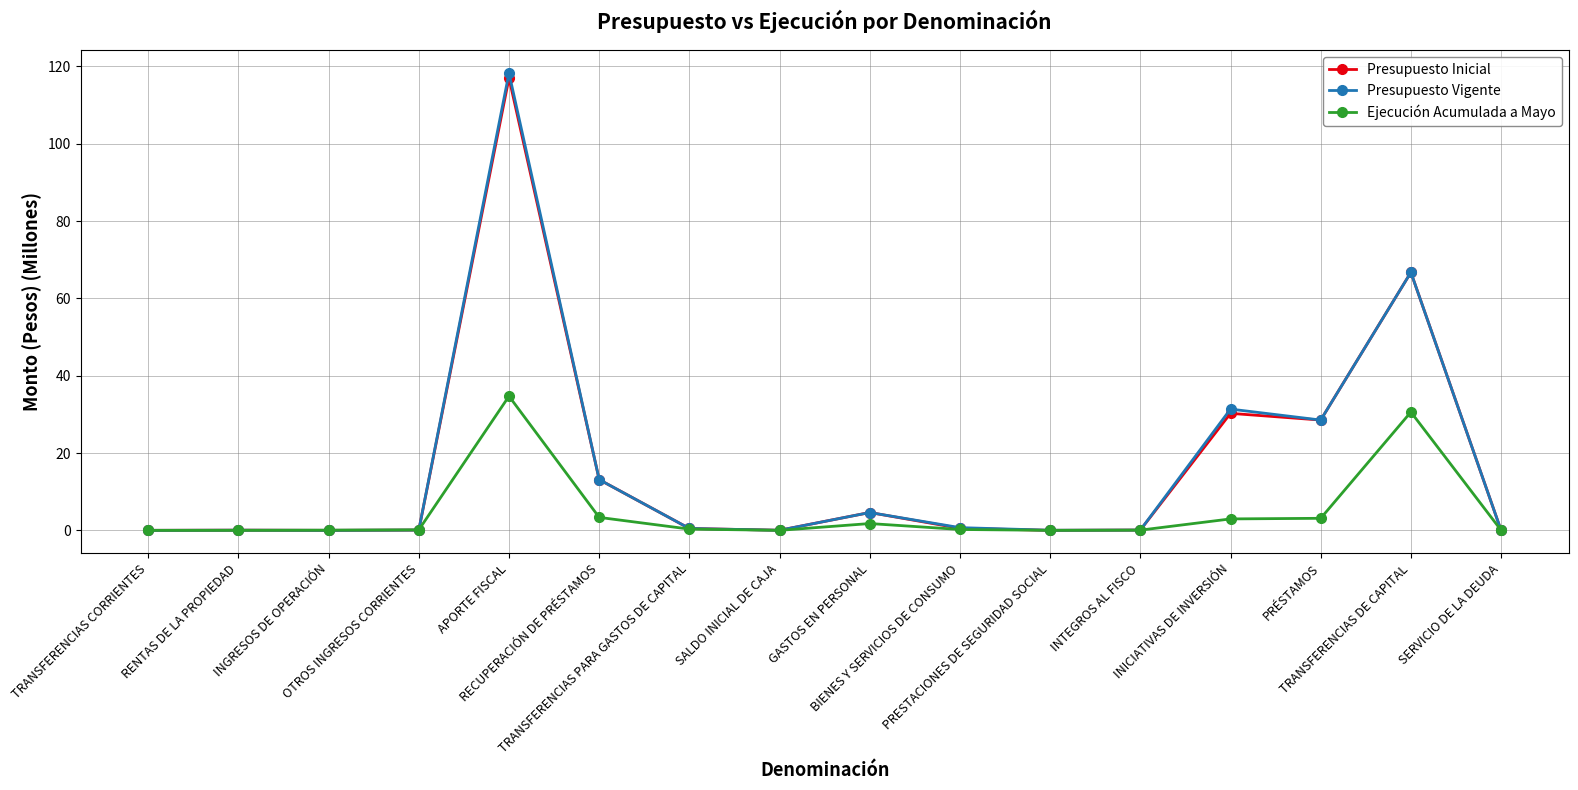

Which series has the largest range (max minus min)?

Presupuesto Vigente